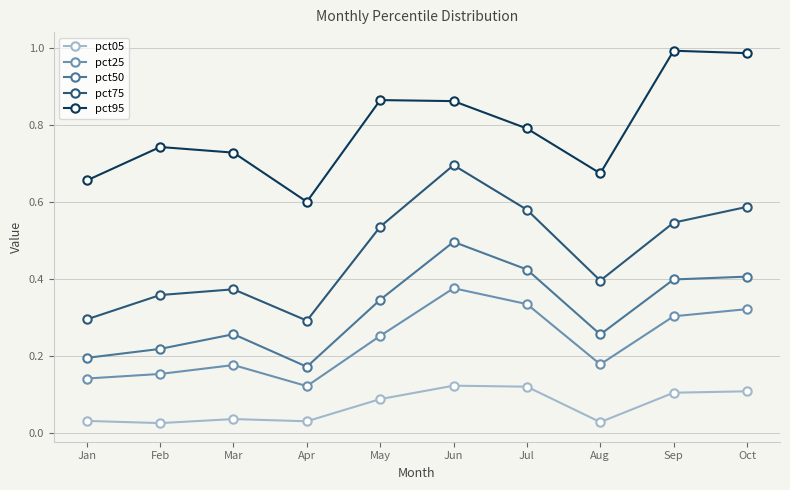

What is the sum of all pct95 values?

7.9